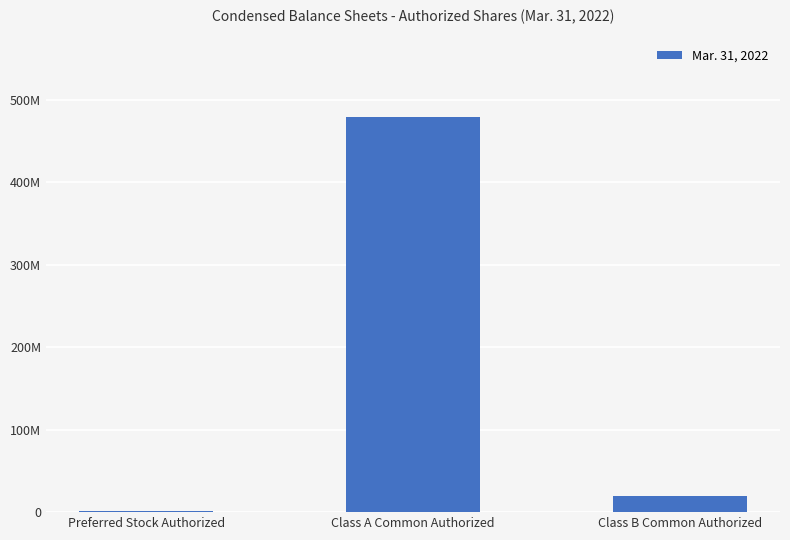

Reading left to right, transcribe all the data shown in this chart.

1000000	479000000	20000000